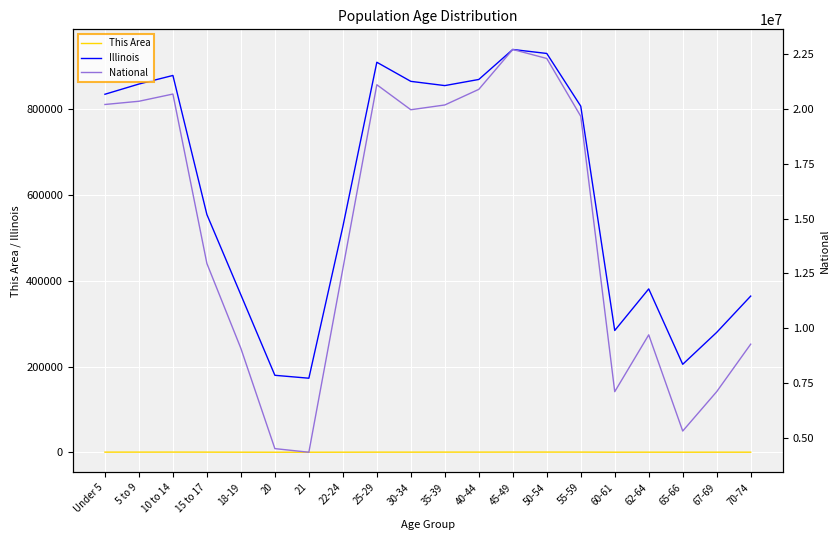

What is the spread (max minus min) of values at 40-44?

20890680